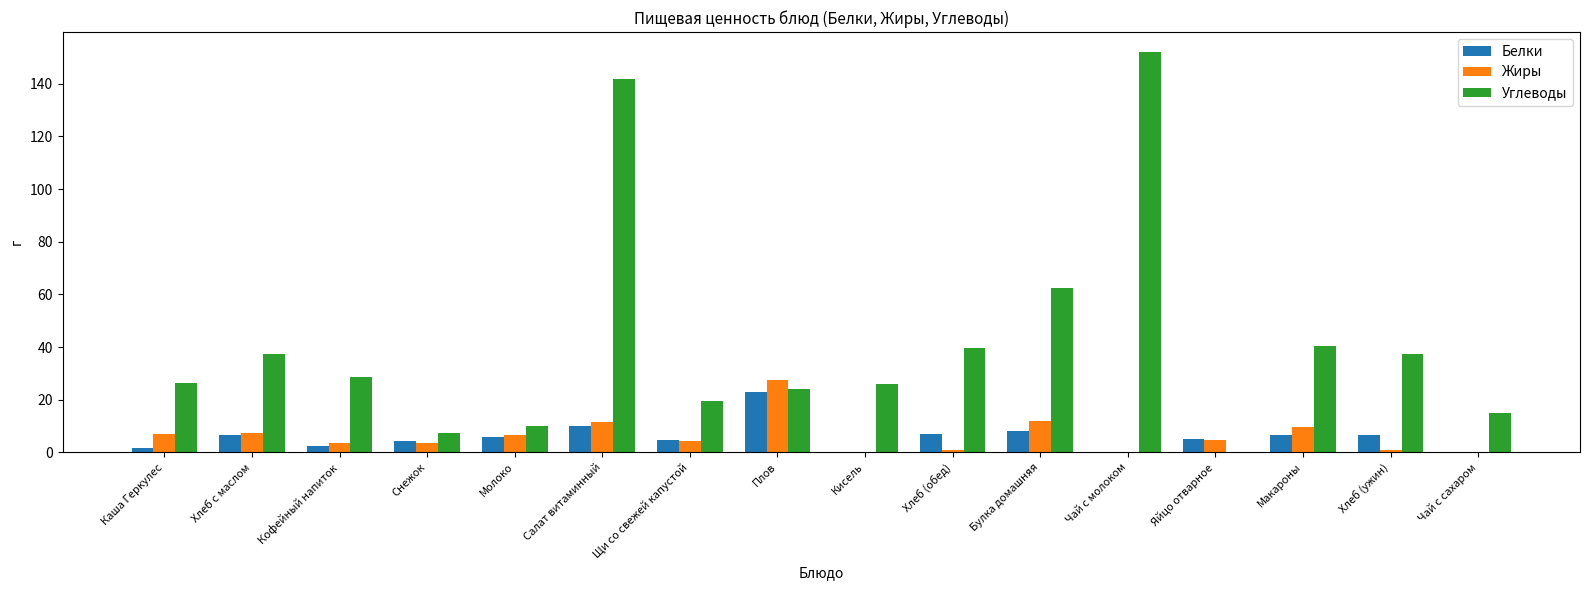

What value does the Углеводы series have at Хлеб с маслом?

37.4